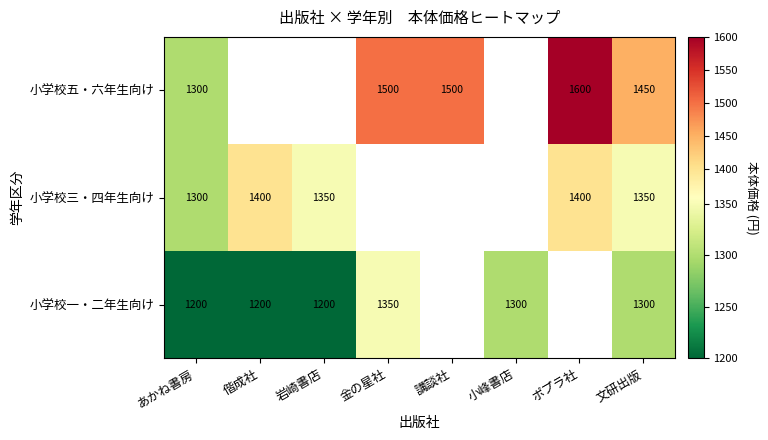

At which category is the sum across all series the highest?

文研出版